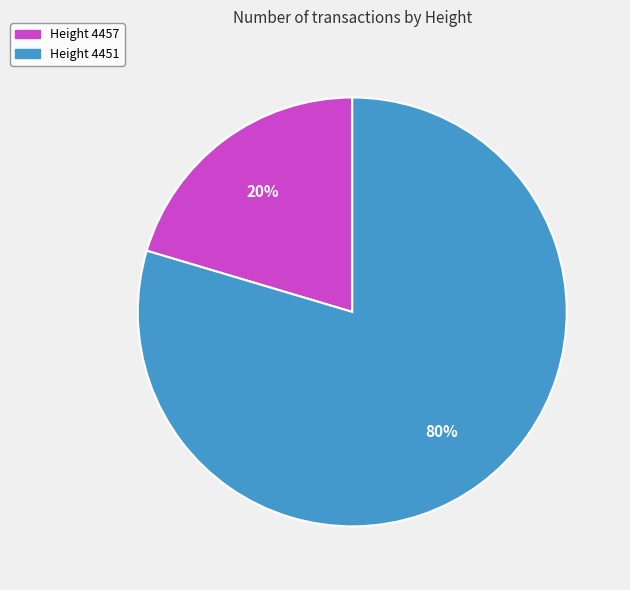

Which has a higher value, Height 4457 or Height 4451?

Height 4451